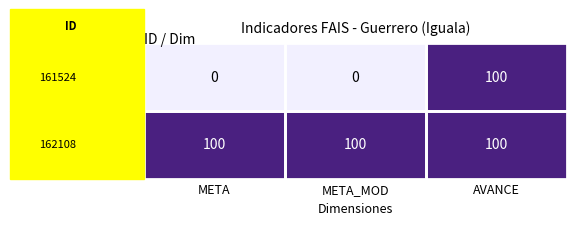

What is the maximum value shown in the chart?

100